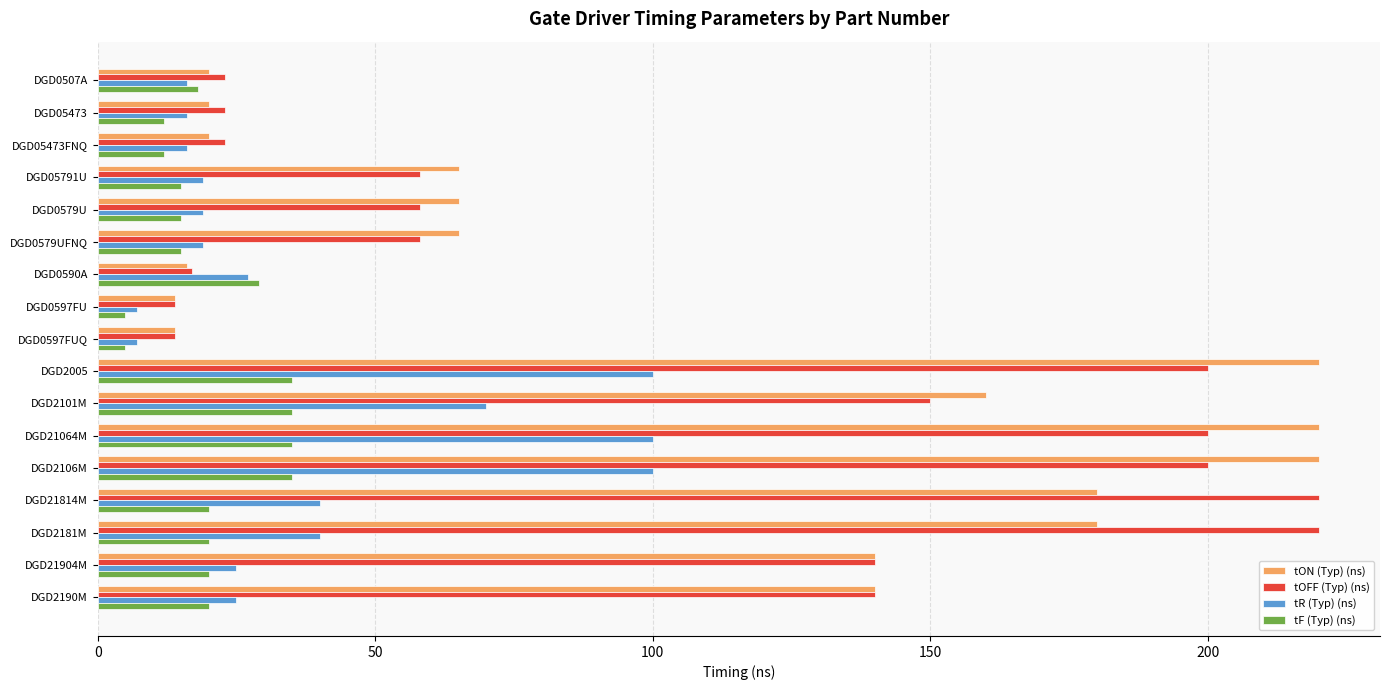

At how many categories does at least one series exceed 68?

8